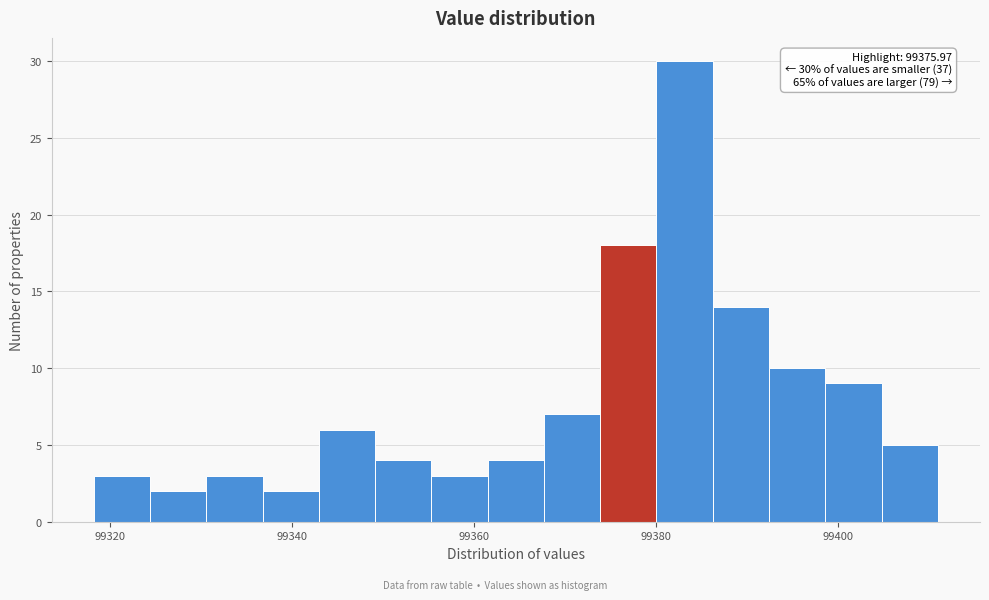

Around what value on the x-axis is the tallest bar? Give the approximate position of its centre, as read against the axis.

99384